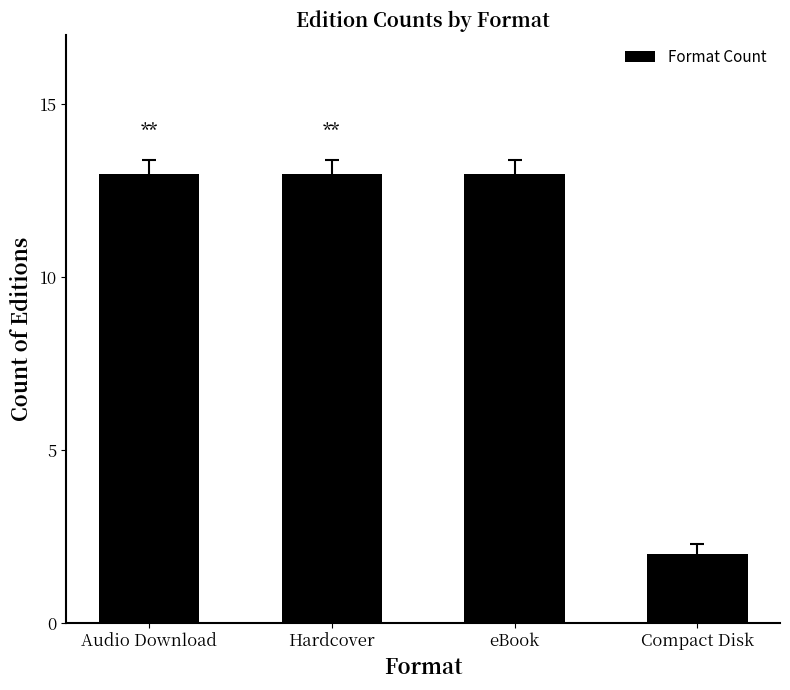

Reading left to right, extract all data points from this chart.

Audio Download=13	Hardcover=13	eBook=13	Compact Disk=2